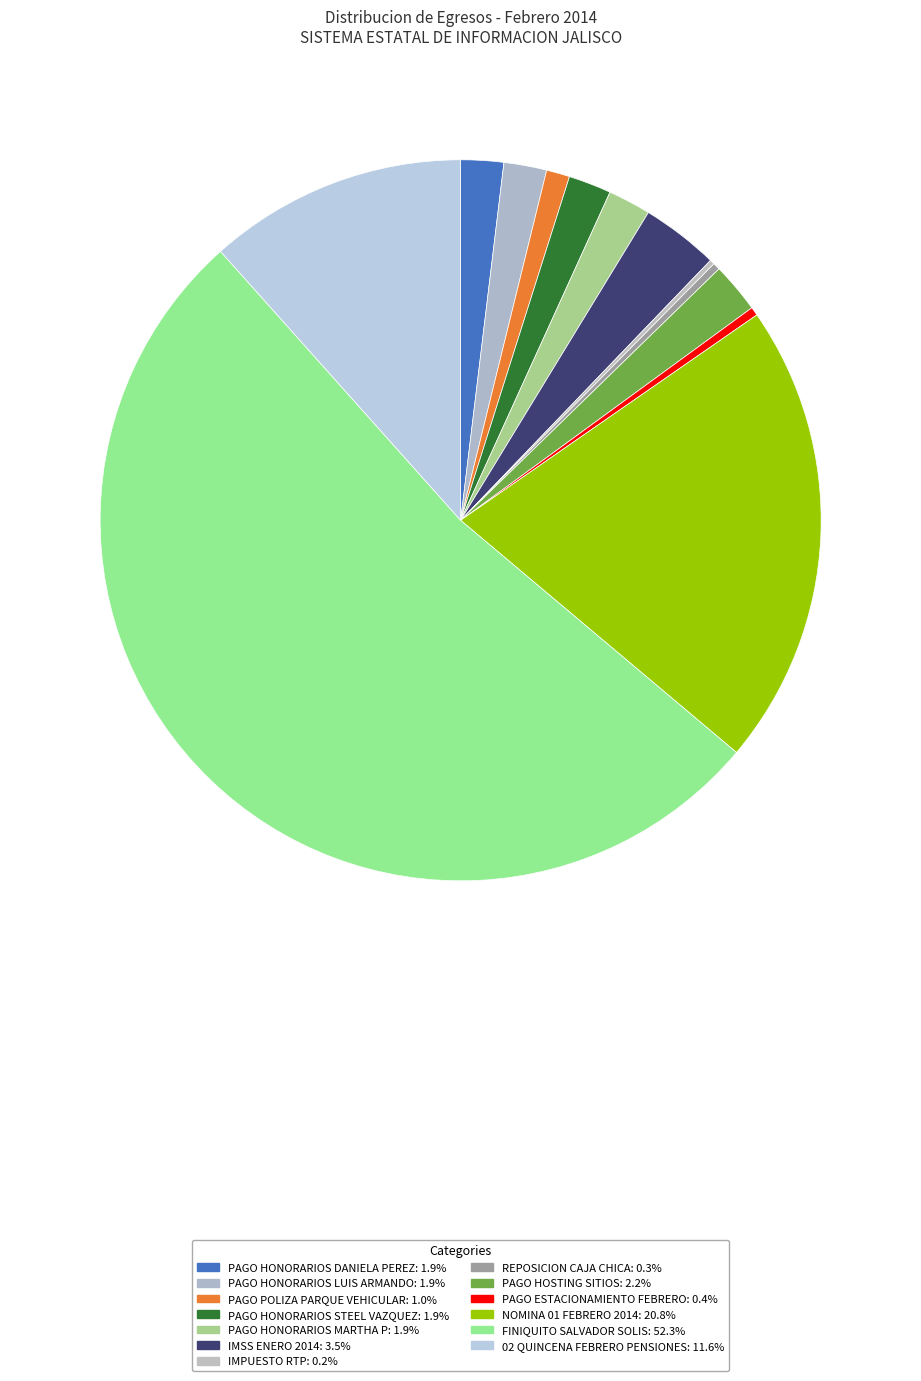

The PAGO HONORARIOS MARTHA P slice represents 2% of the pie. True or false?

True